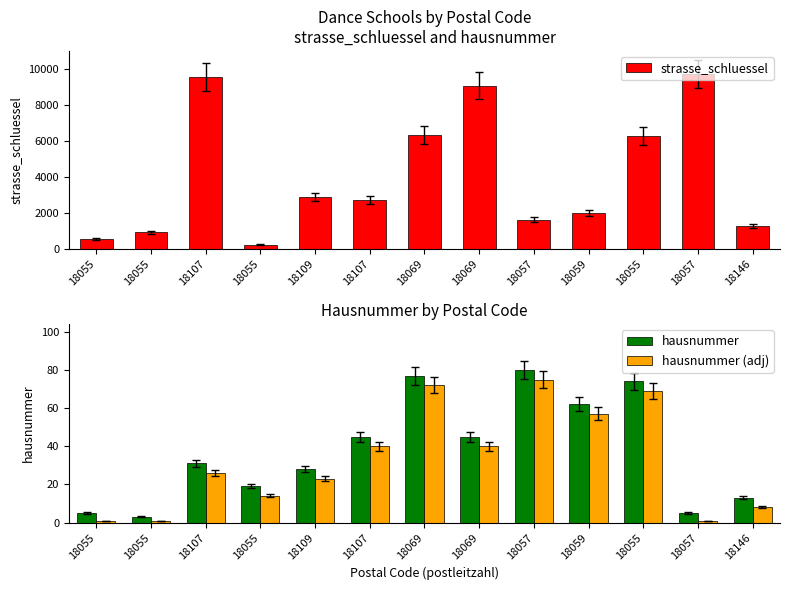

Read the hausnummer value at 18107.

45